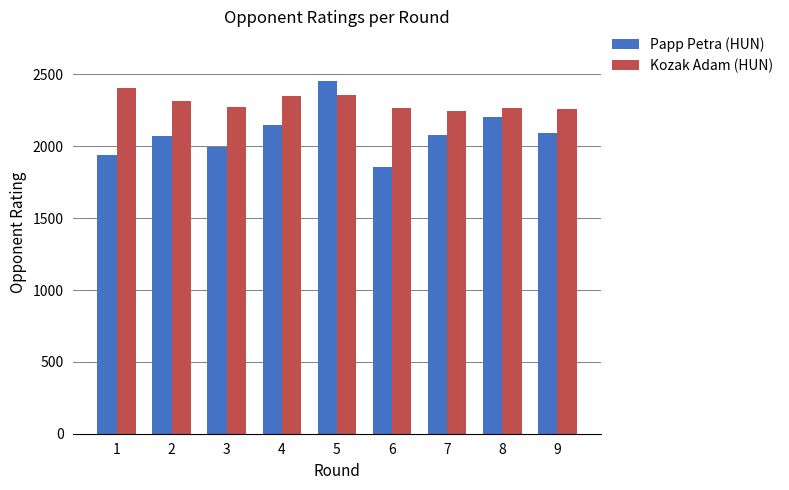

What is the value of the Kozak Adam (HUN) bar at the 9th from the left?

2259